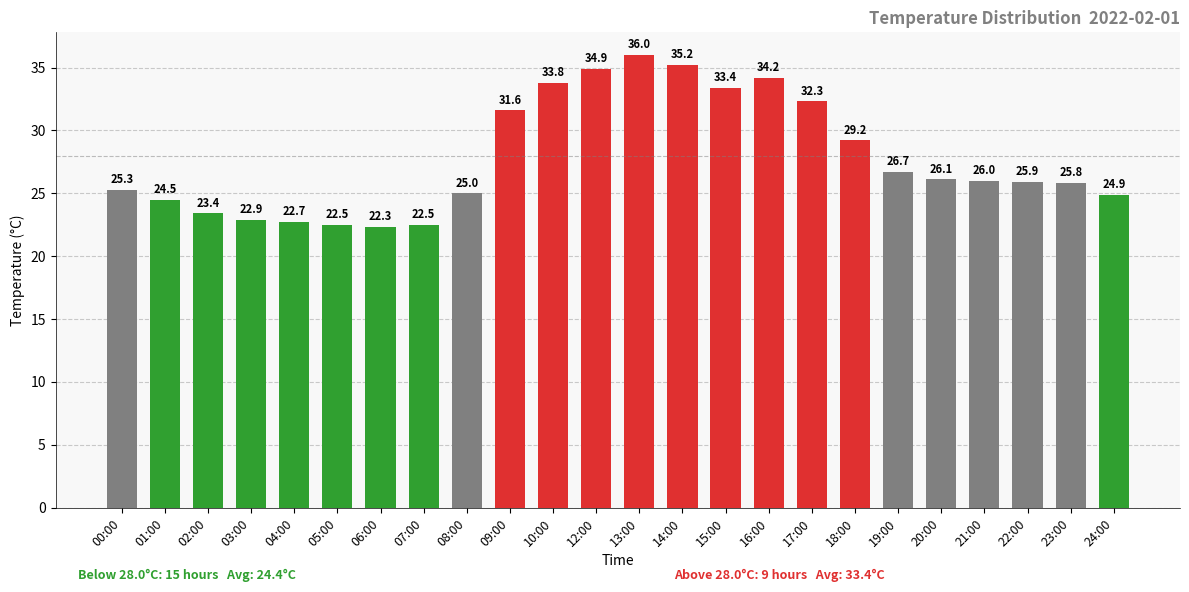

What is the greatest value displayed?

36.0